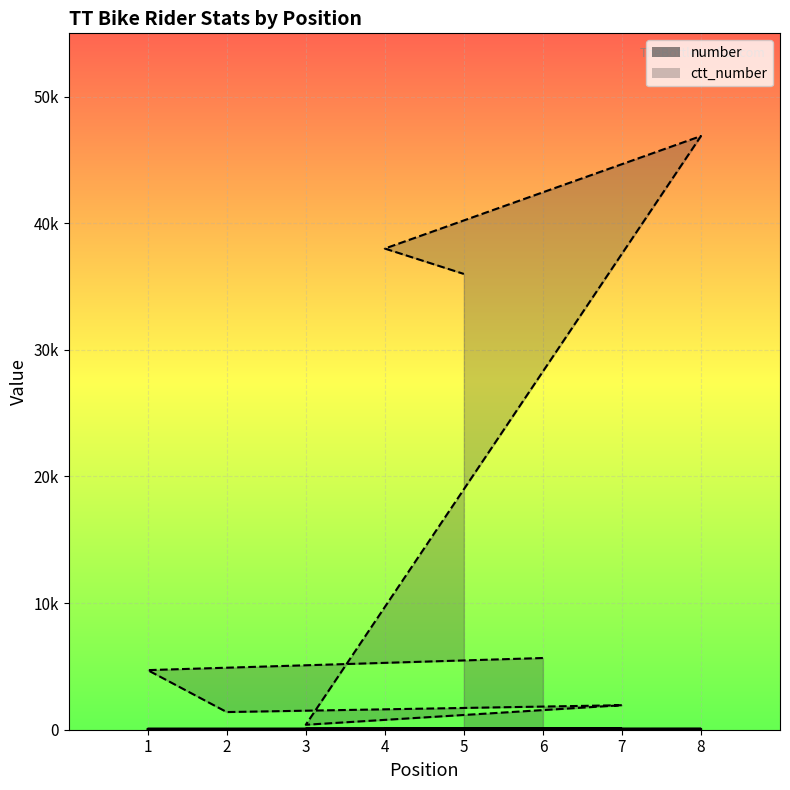

True or false: ctt_number has a value of 550 at 2.

False